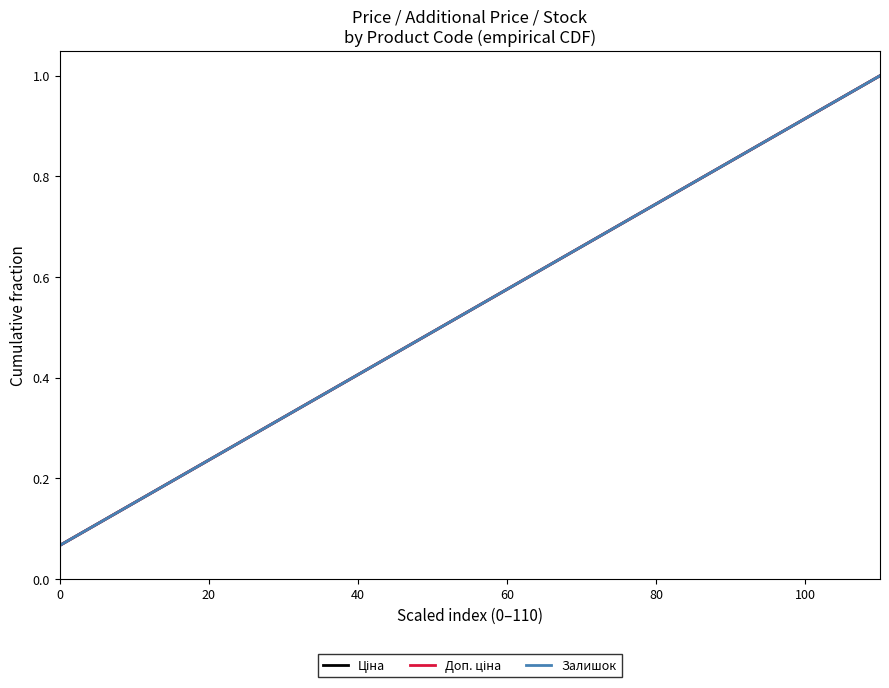

True or false: Доп. ціна and Ціна cross at least once.

False